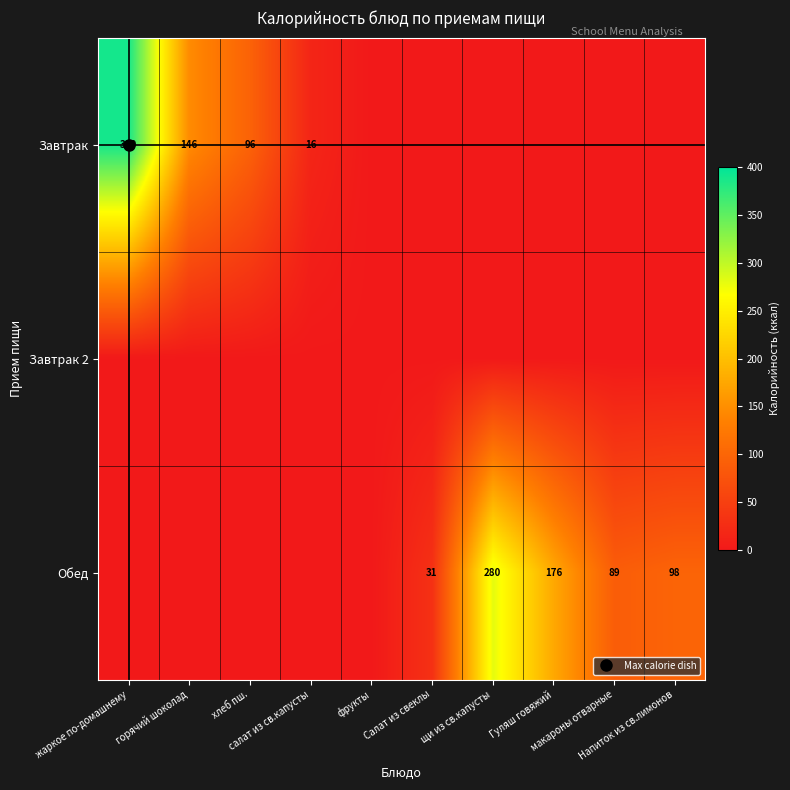

Is the value of Завтрак 2 at салат из св.капусты greater than the value of Обед at Салат из свеклы?

No